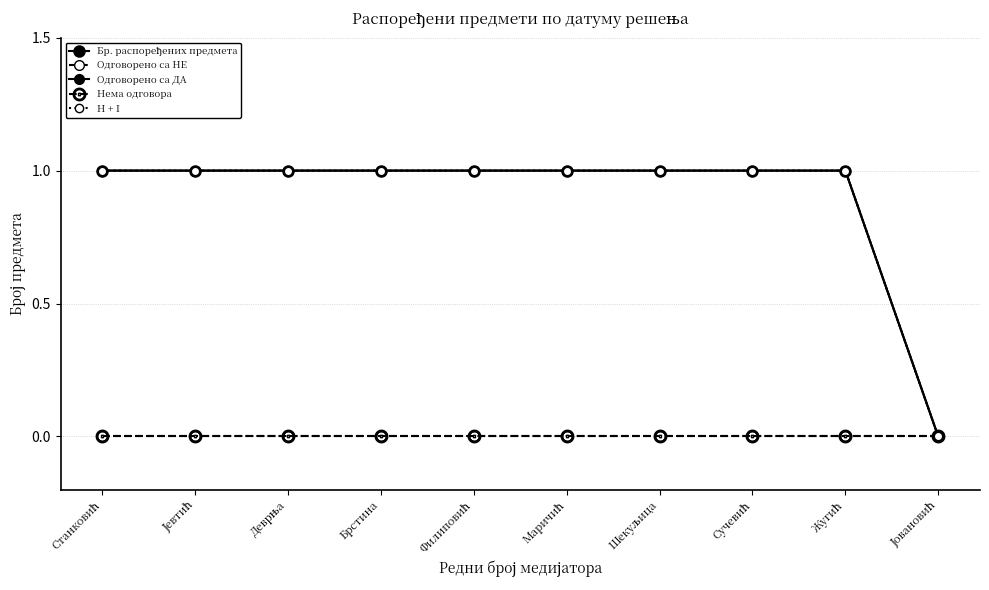

What is the difference between the maximum and minimum values in the H + I series?

1